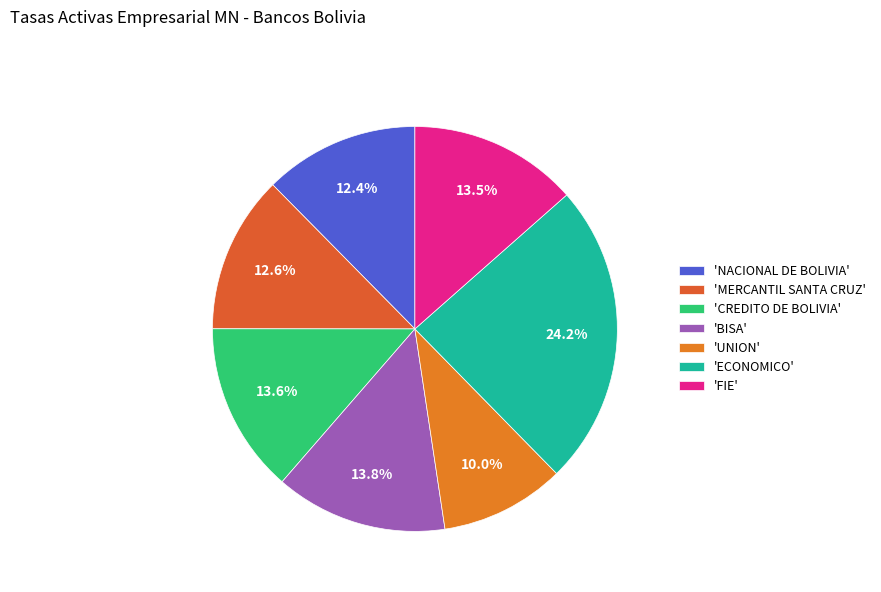

How many segments does this pie chart have?

7